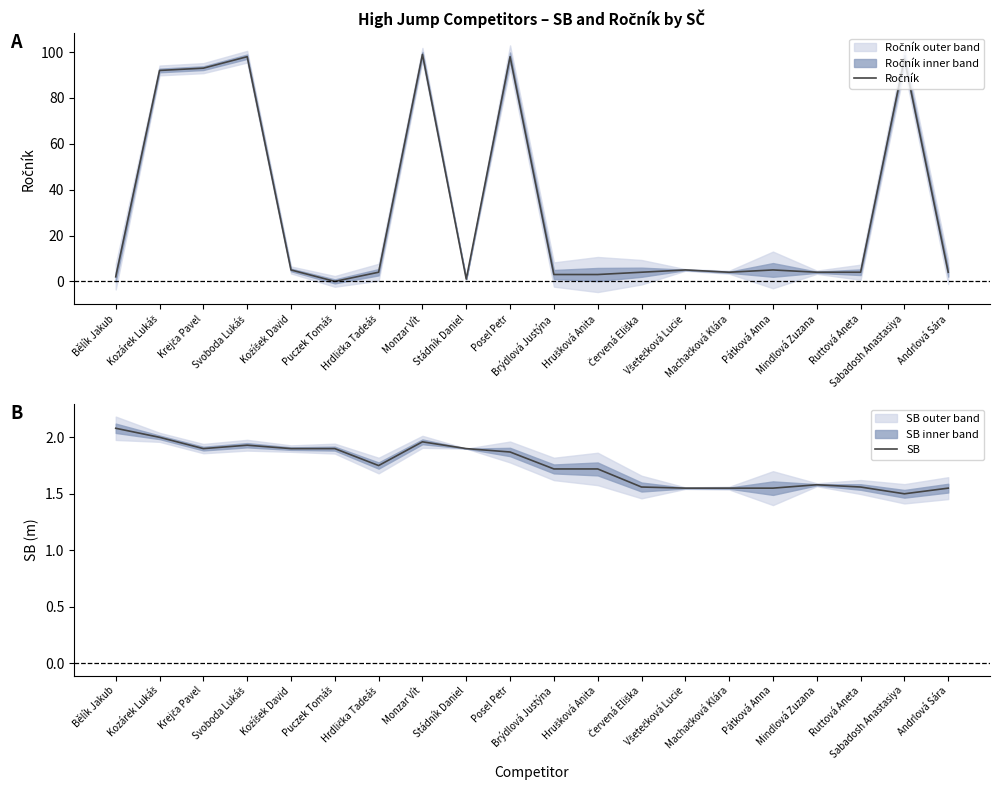

At which label is Ročník closest to 49?

Kozárek Lukáš